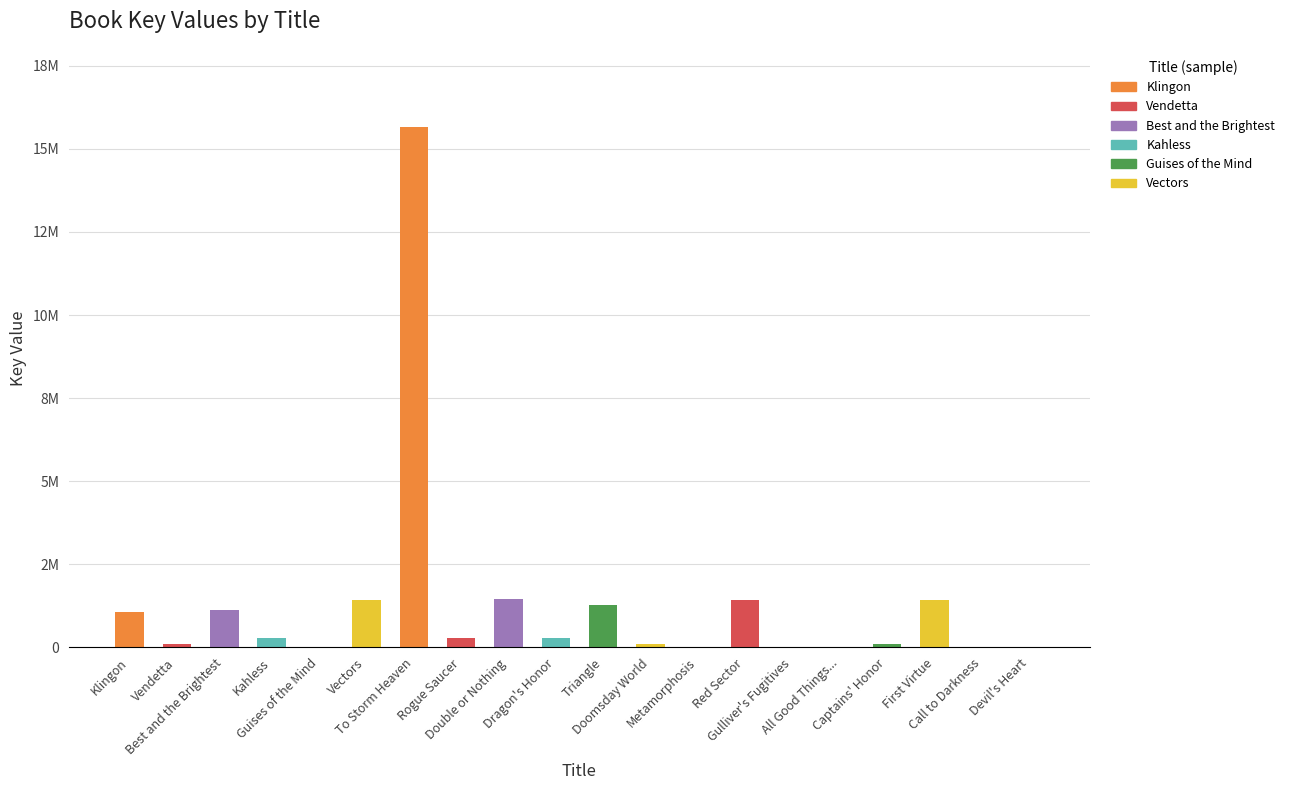

Are the bars horizontal?

No